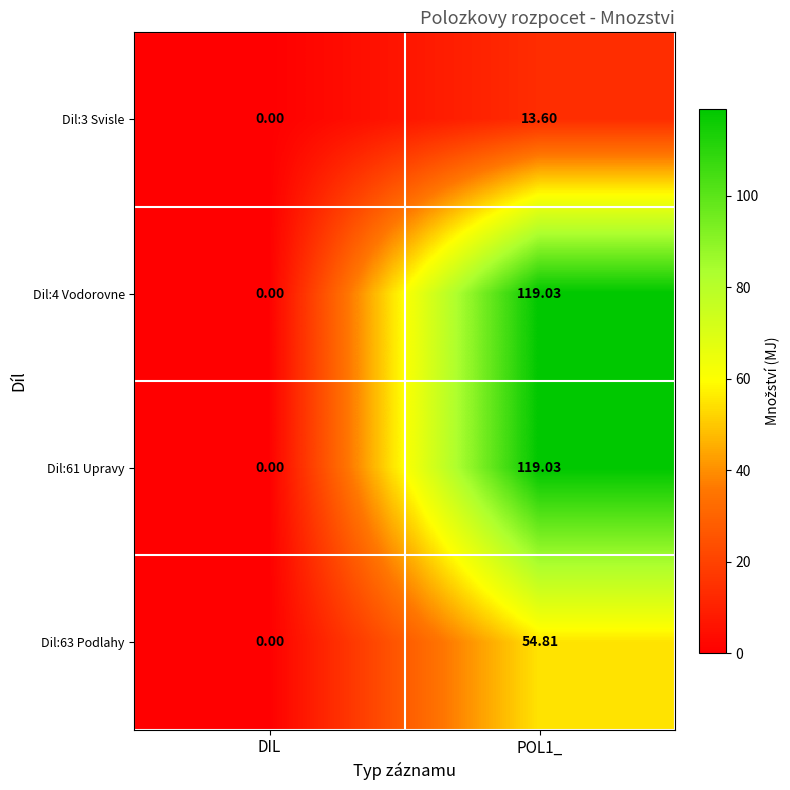

At which label does Dil:3 Svisle reach its minimum?

DIL